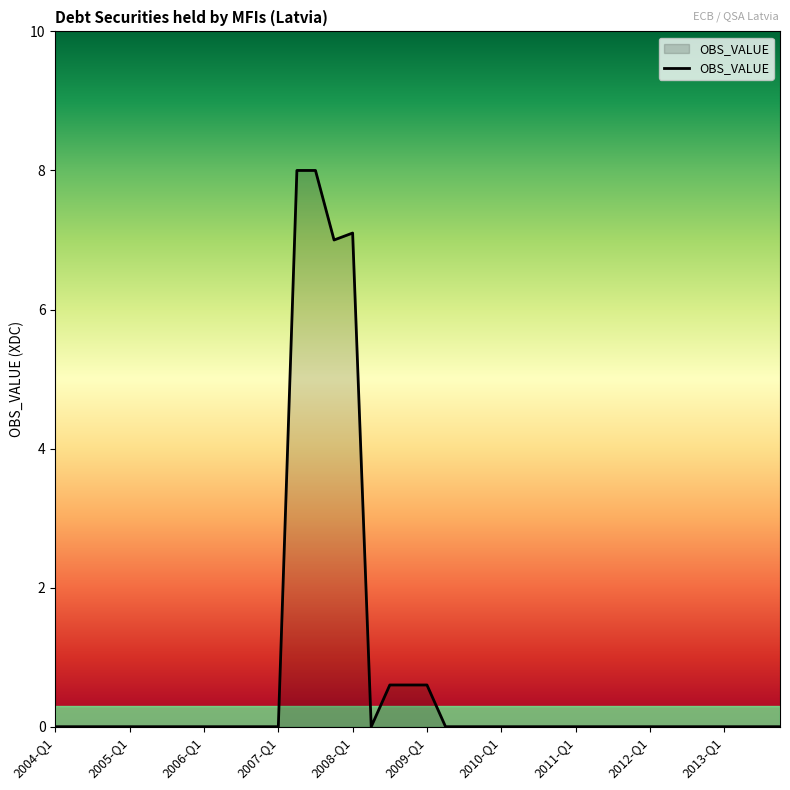

Reading left to right, transcribe all the data shown in this chart.

0.0	0.0	0.0	0.0	0.0	0.0	0.0	0.0	0.0	0.0	0.0	0.0	0.0	8.0	8.0	7.0	7.1	0.0	0.6	0.6	0.6	0.0	0.0	0.0	0.0	0.0	0.0	0.0	0.0	0.0	0.0	0.0	0.0	0.0	0.0	0.0	0.0	0.0	0.0	0.0